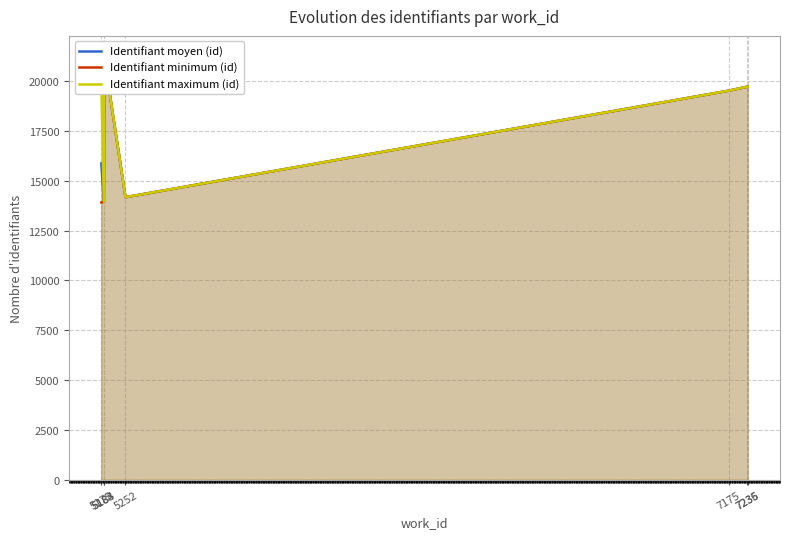

How many data points in Identifiant moyen (id) are less than 19526?

3